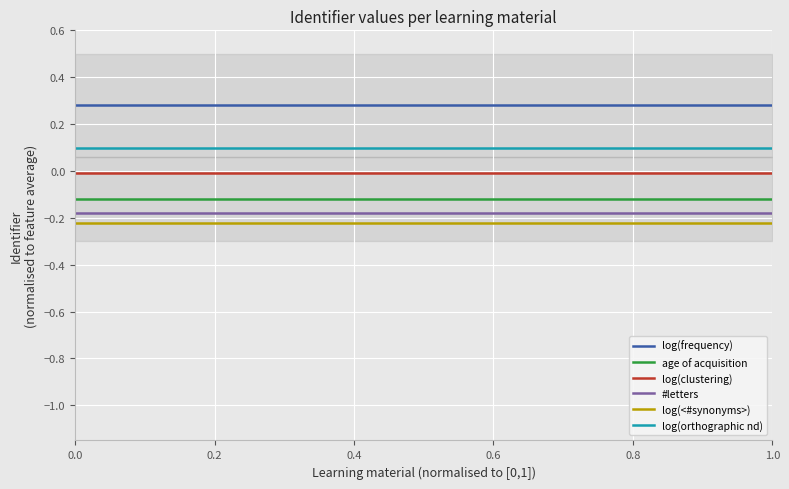

True or false: log(clustering) has more than 1 points higher than both neighbors.

False